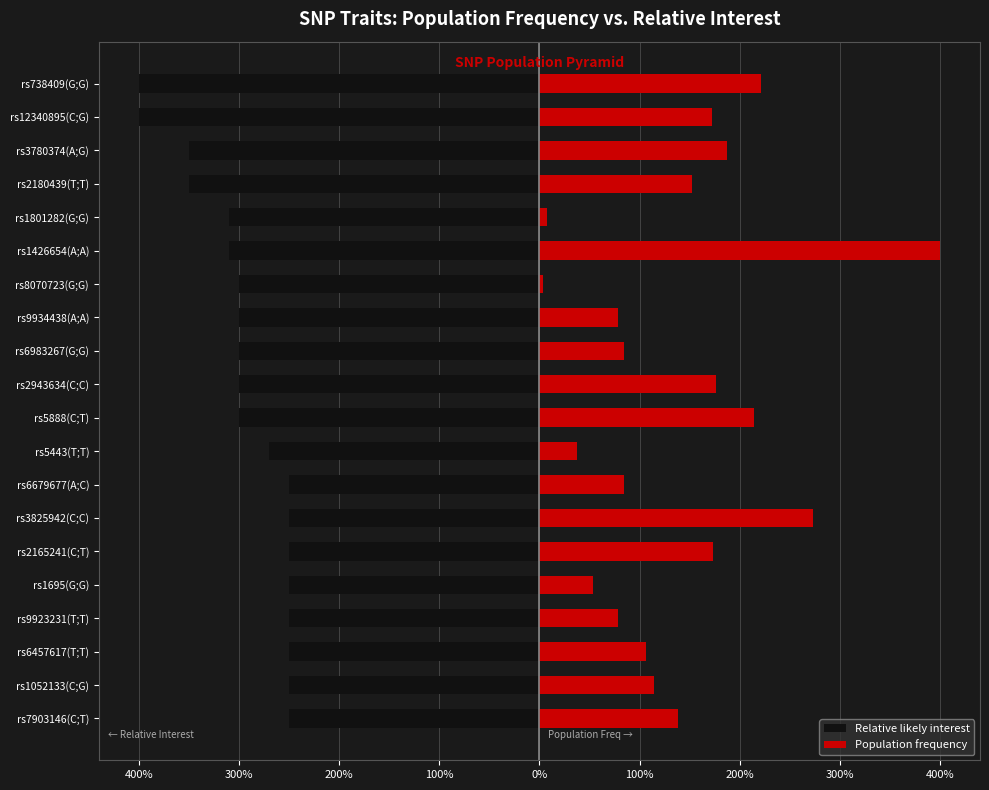

What is the value of the Population frequency bar at the 15th from the left?

1.7